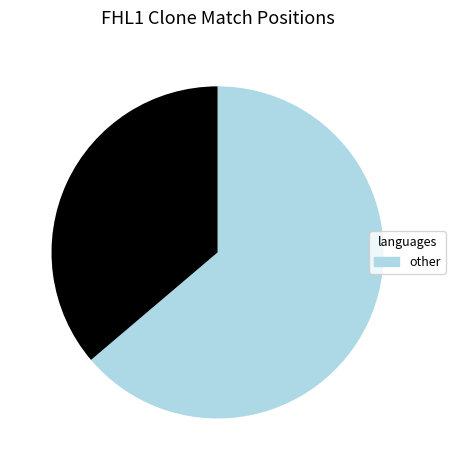

Is there any slice that represents more than half of the pie?

Yes